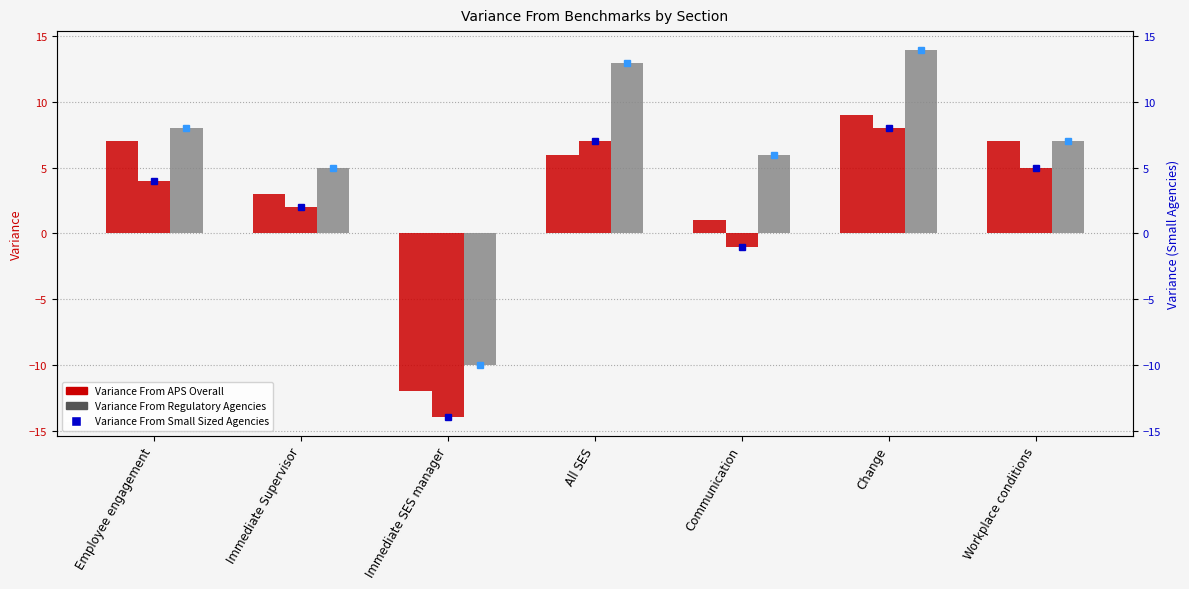

How many values in Variance From APS Overall are above zero?

6